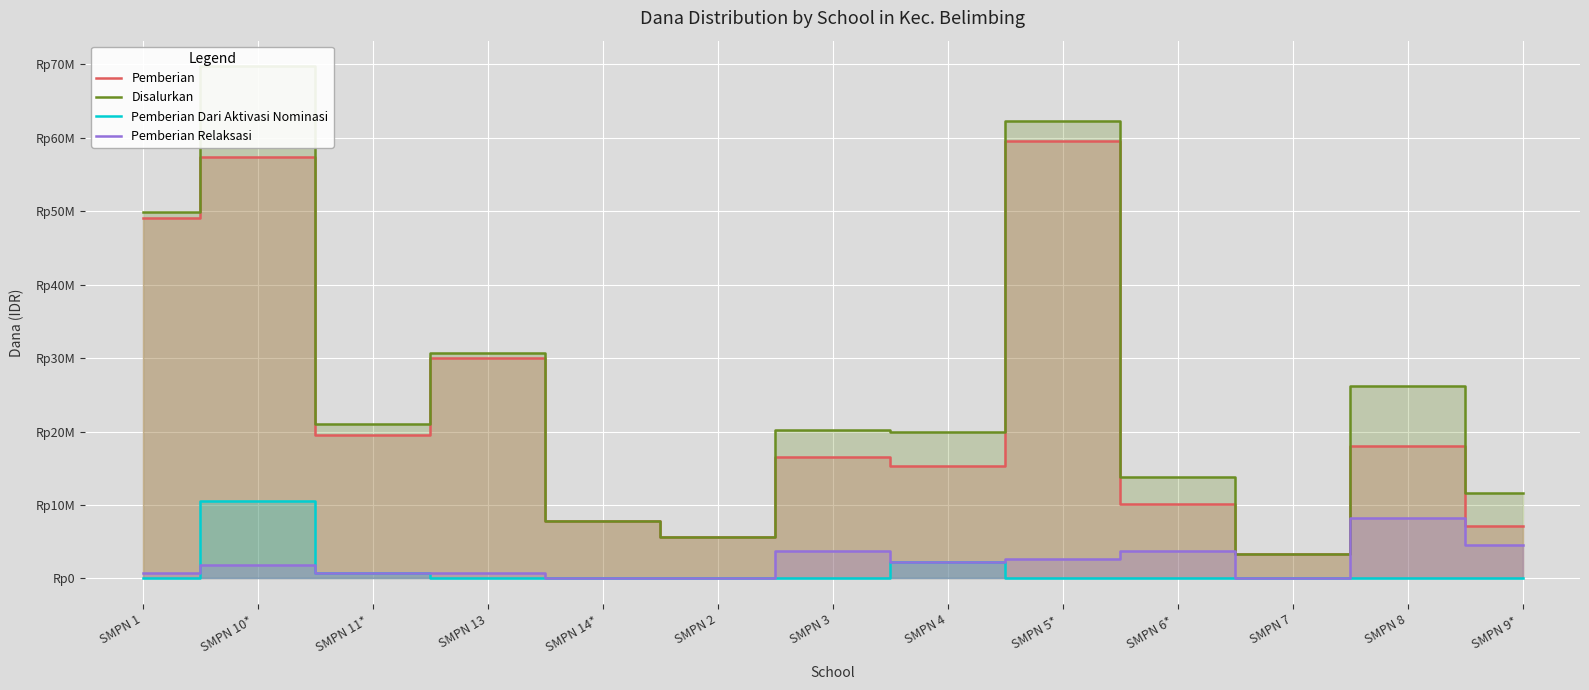

What is the greatest value displayed?

69750000